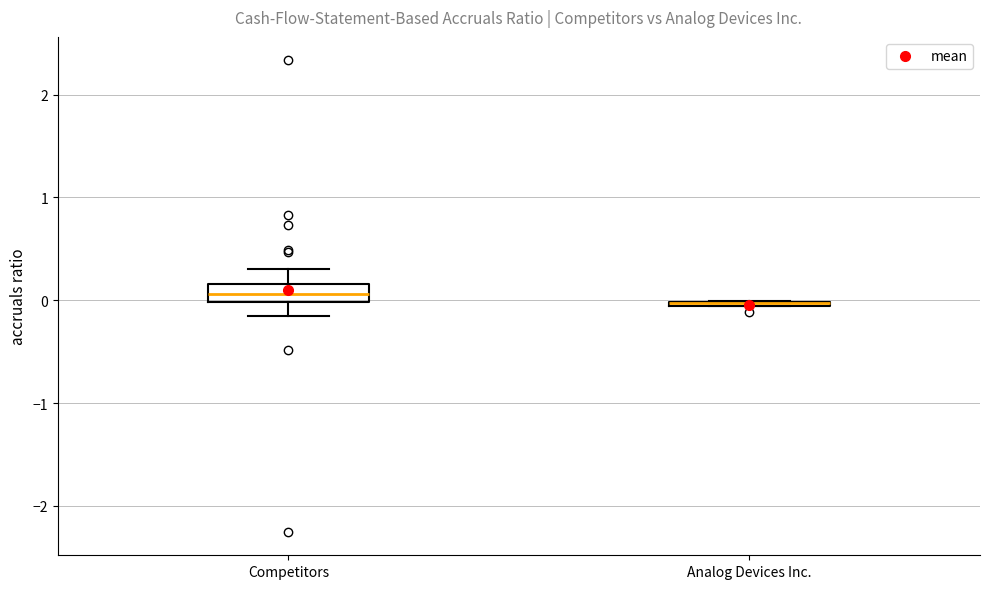

Where is the lower edge of the box for Analog Devices Inc. on the y-axis? The values are not printed on the chart, so give them approximately, as read against the axis.

-0.1